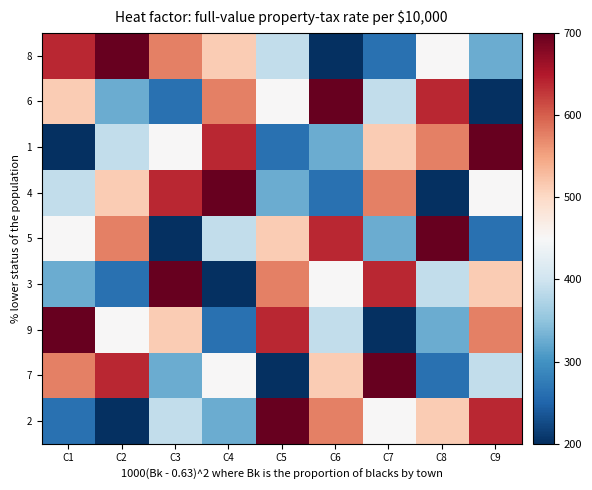

Rank the series by their maximum value, from highest to lowest.

8, 6, 1, 4, 5, 3, 9, 7, 2